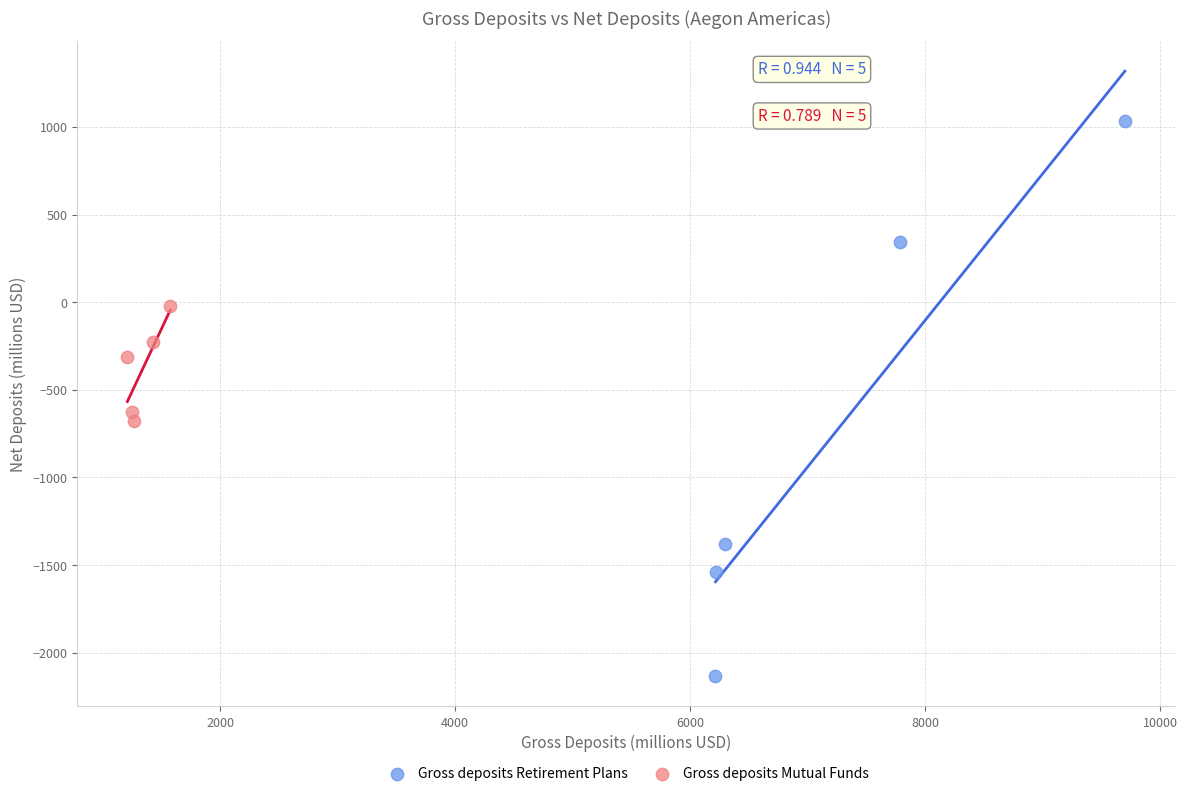

Which series reaches the minimum Y coordinate?

Gross deposits Retirement Plans